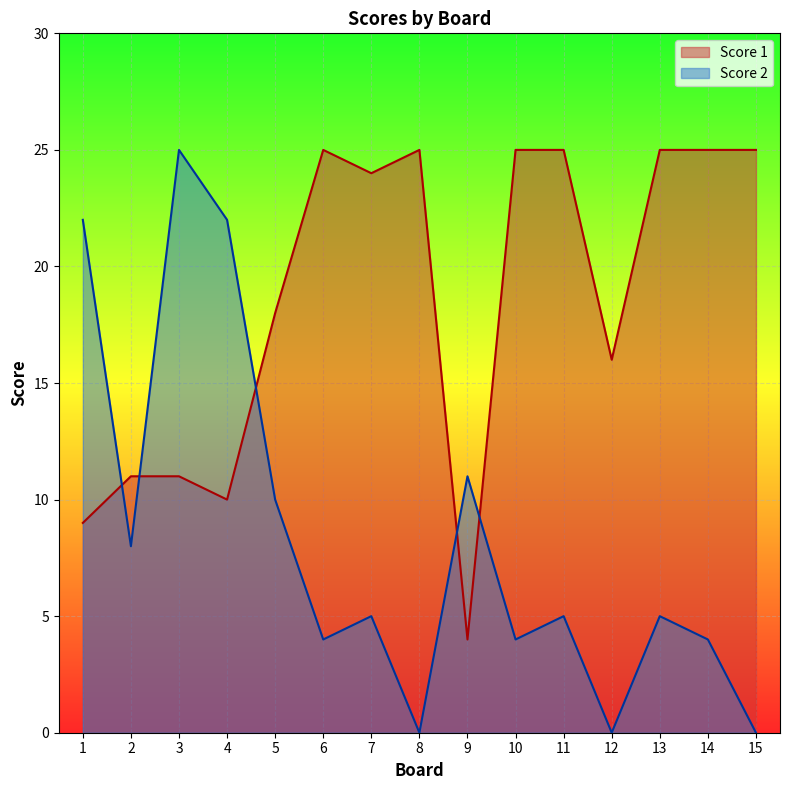

Which category has the lowest value across all series?

8